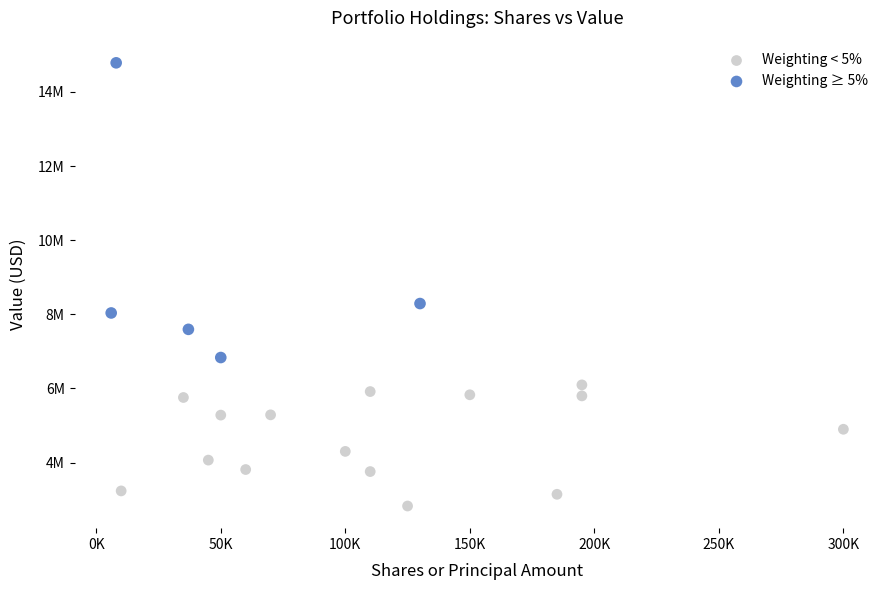

Which series has the widest spread of Y values?

Weighting ≥ 5%